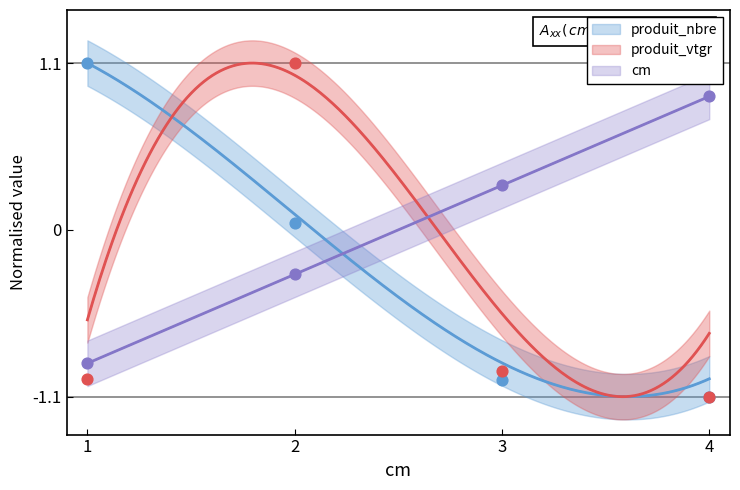

Is the value of cm at 3 greater than the value of produit_vtgr at 1?

Yes